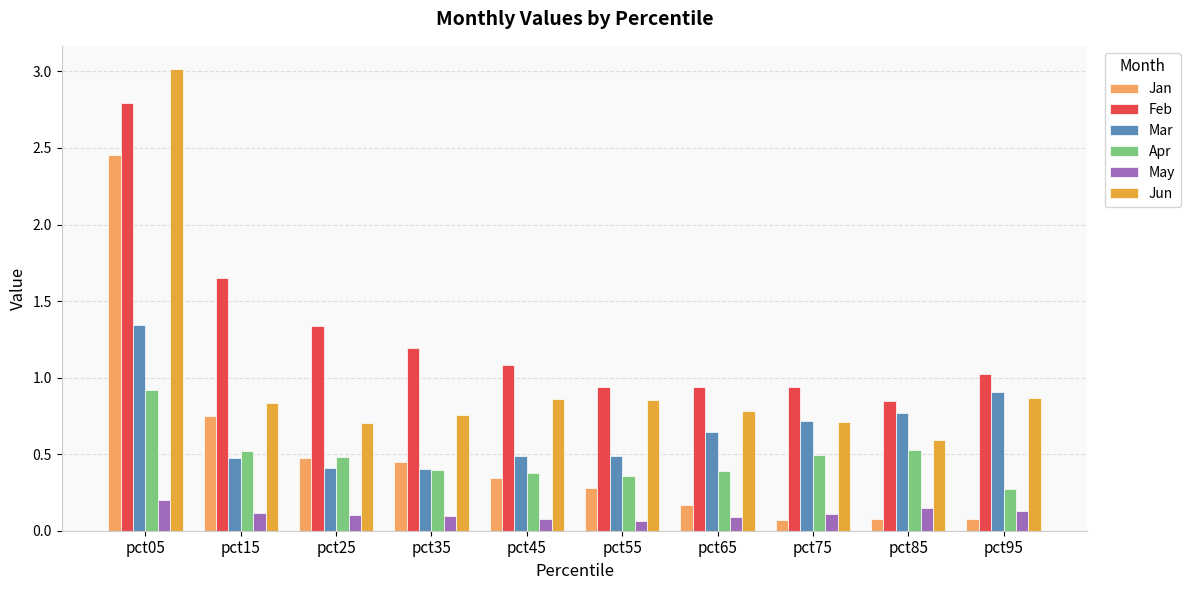

How many bars are there in total?

60